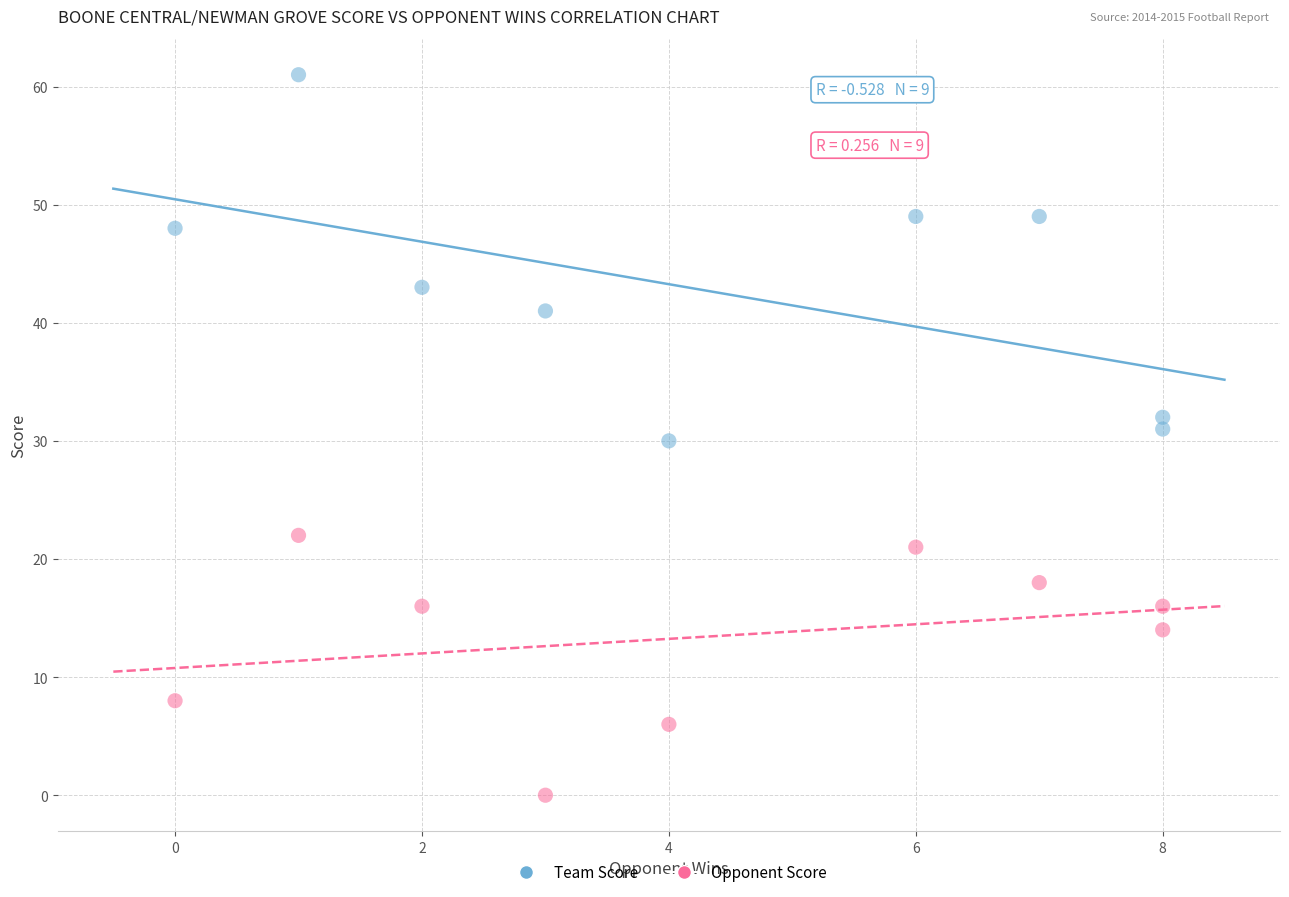

In the Team Score series, what Y value is closest to 45?

43